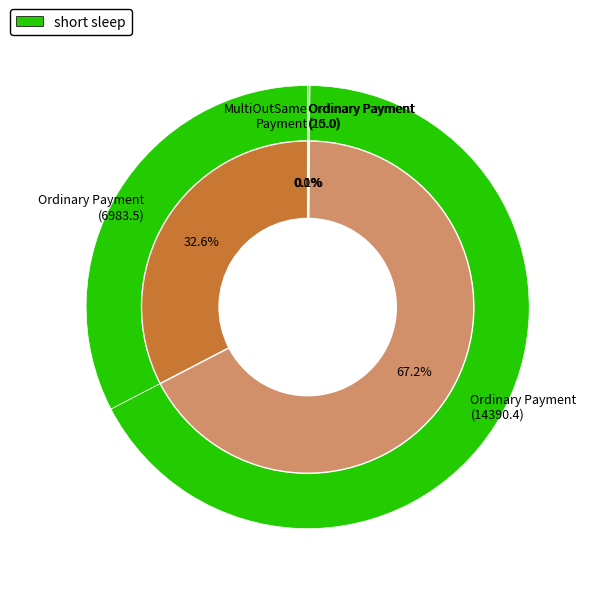

Which has a higher value, Ordinary Payment (14390.4) or Ordinary Payment (6983.5)?

Ordinary Payment (14390.4)